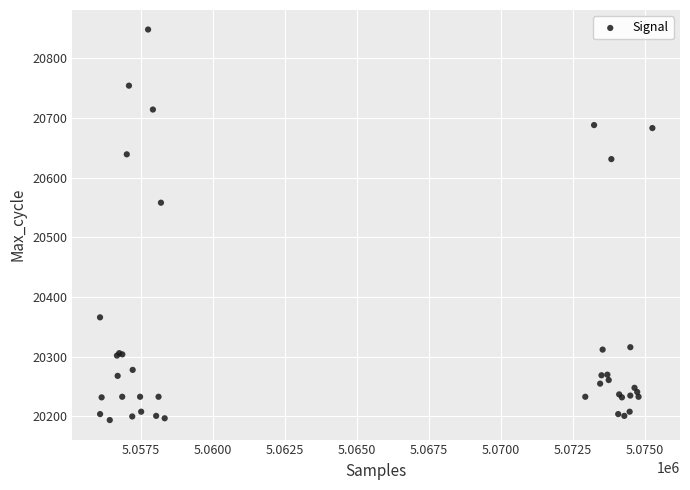

What Y value in the scatter plot is closest to 20521?

20558